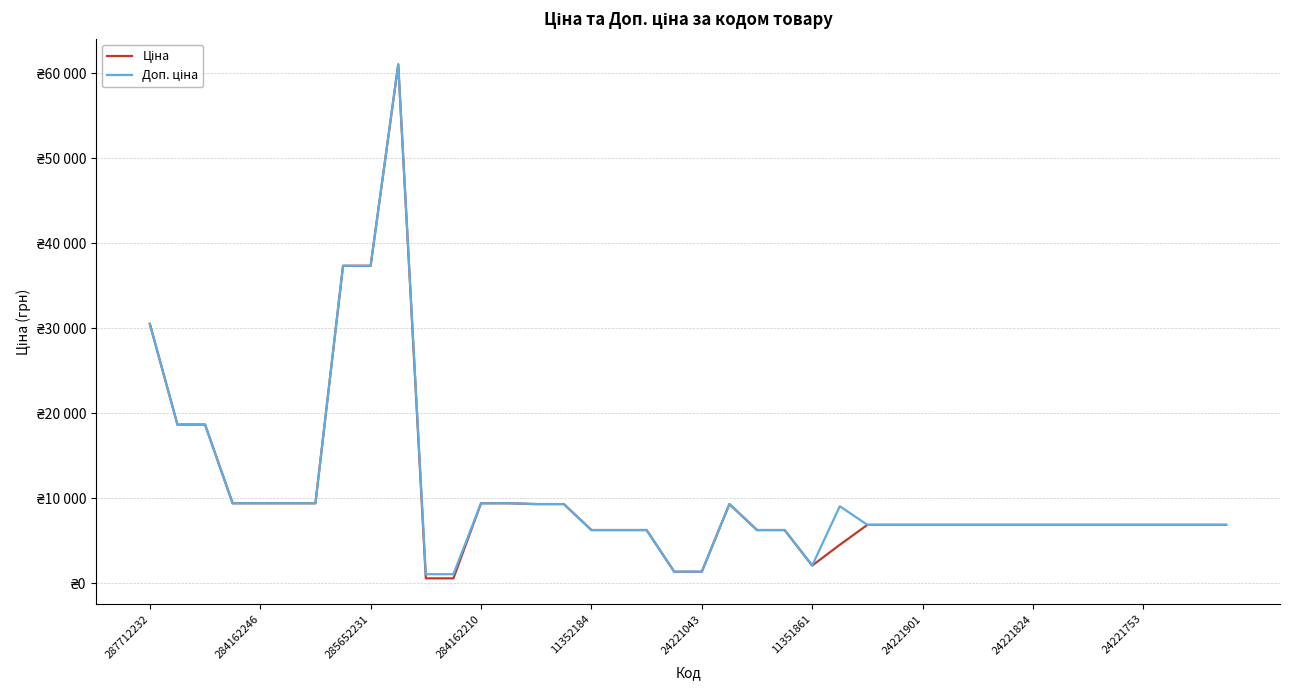

Does the chart have visible grid lines?

Yes